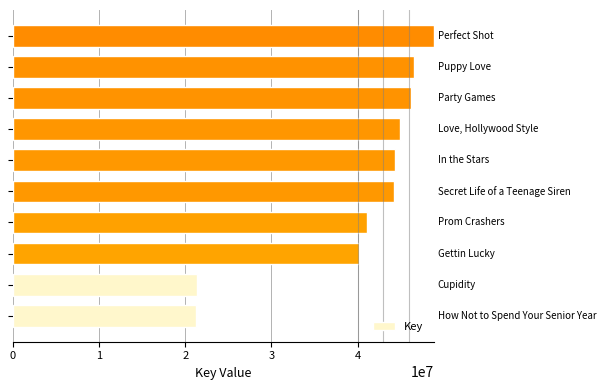

What is the sum of all values?

399004706